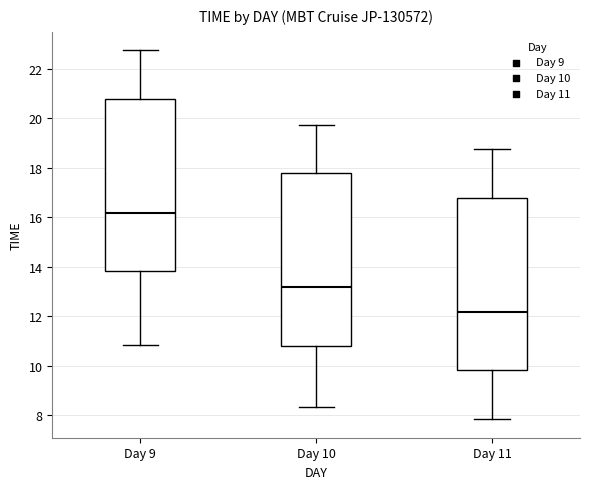

Which box's median line is the lowest?

Day 11